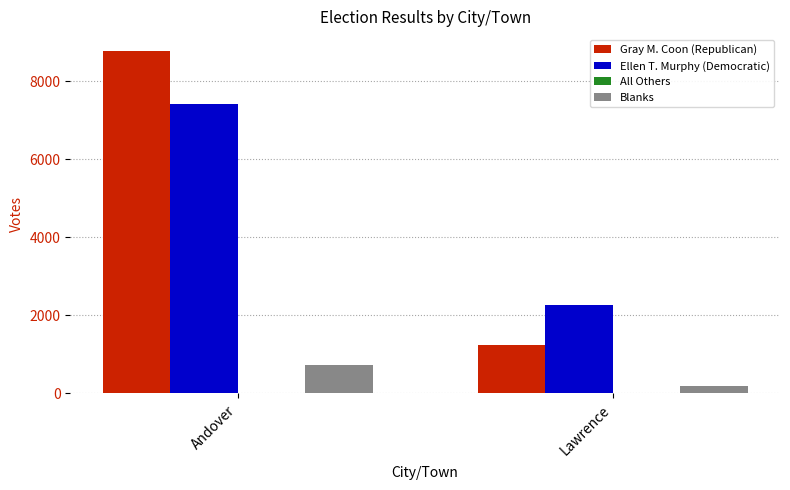

Between Andover and Lawrence, which series saw the biggest shift?

Gray M. Coon (Republican)